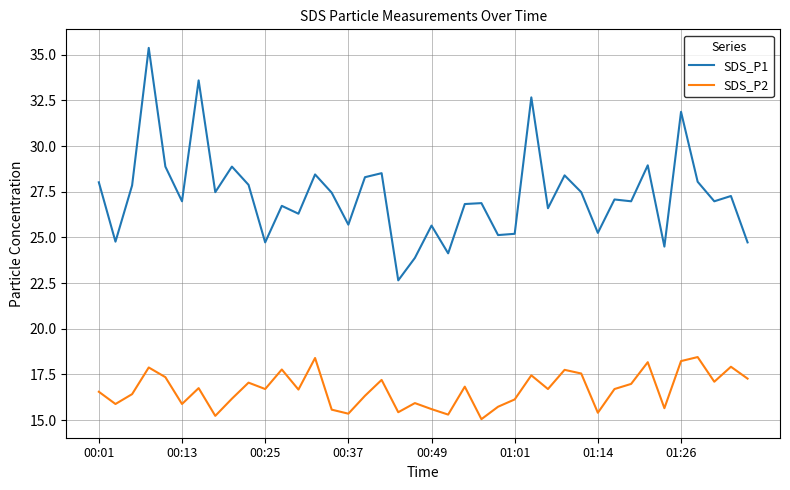

True or false: SDS_P1 and SDS_P2 intersect in this chart.

False